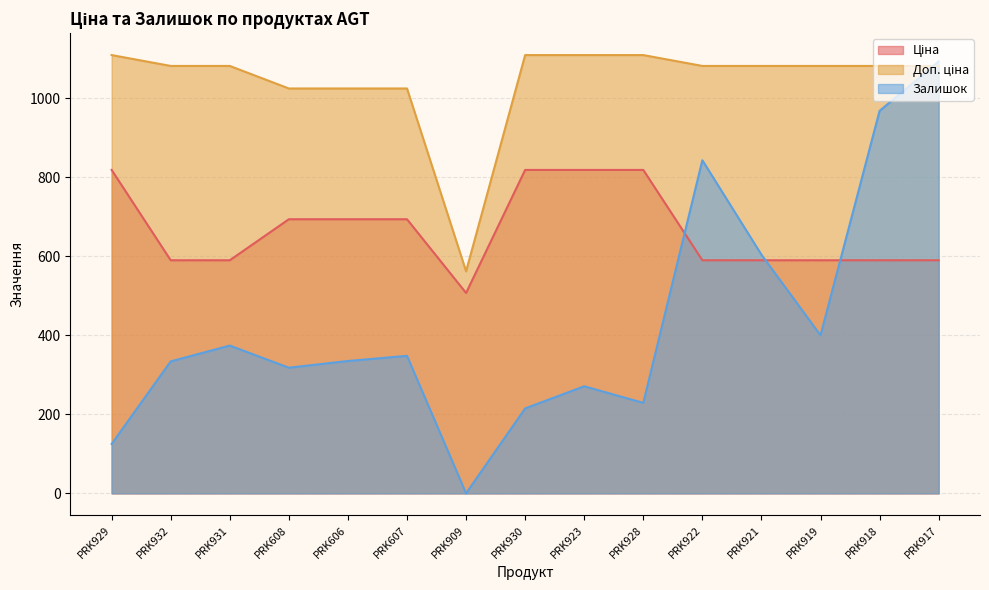

Between PRK606 and PRK930, which is larger?

PRK930